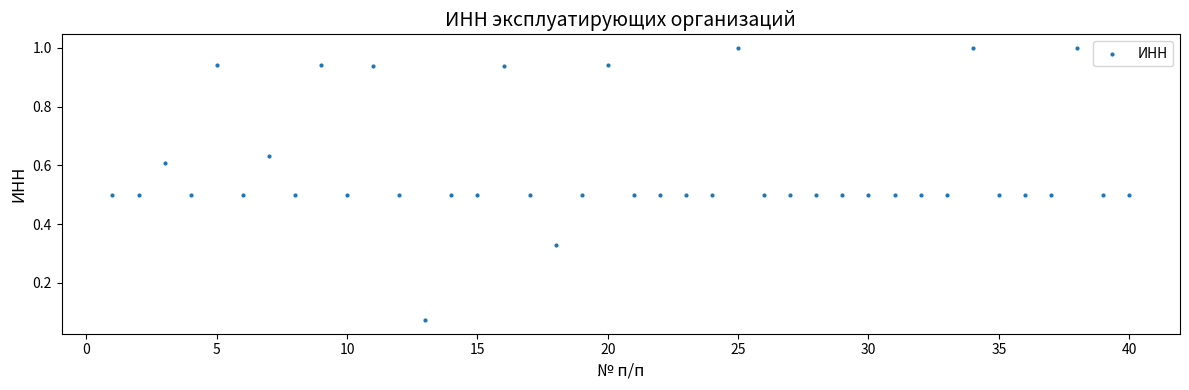

What is the range of X values (max minus min)?

39.0